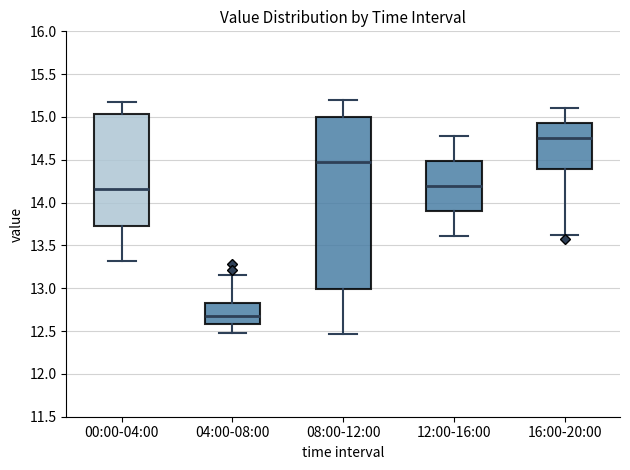

Where does the median line of the box for 16:00-20:00 sit on the y-axis? The values are not printed on the chart, so give them approximately, as read against the axis.

14.75